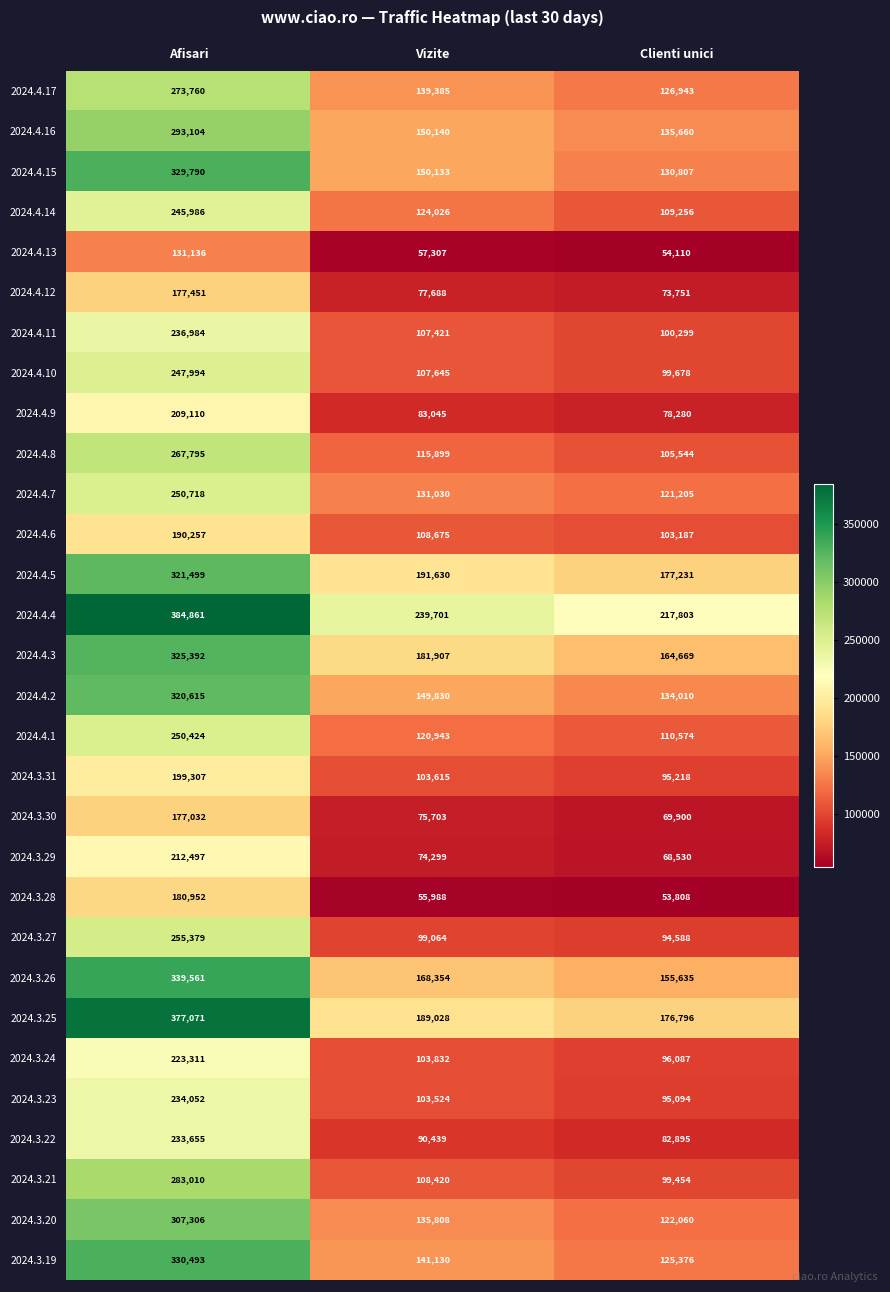

Which series changed the most between Afisari and Vizite?

2024.3.19